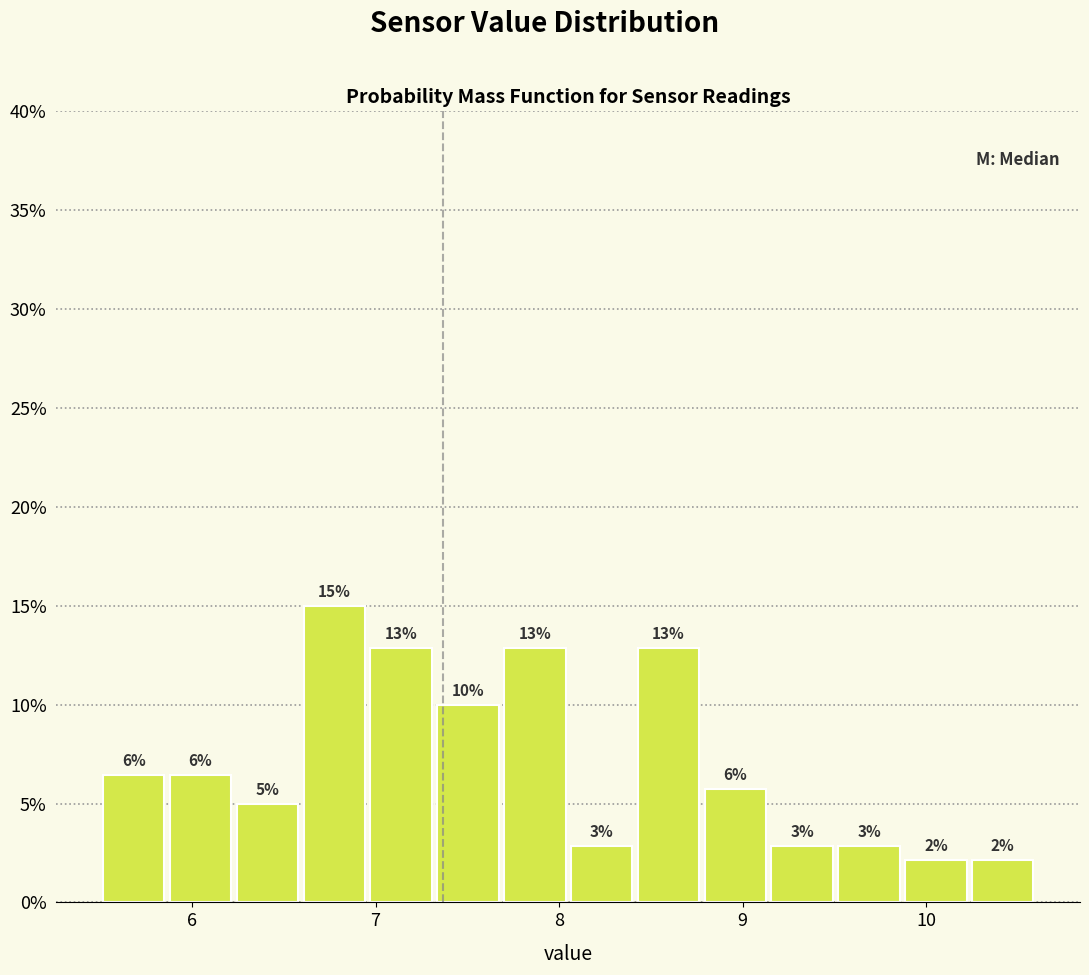

Around what value on the x-axis is the tallest bar? Give the approximate position of its centre, as read against the axis.

6.8